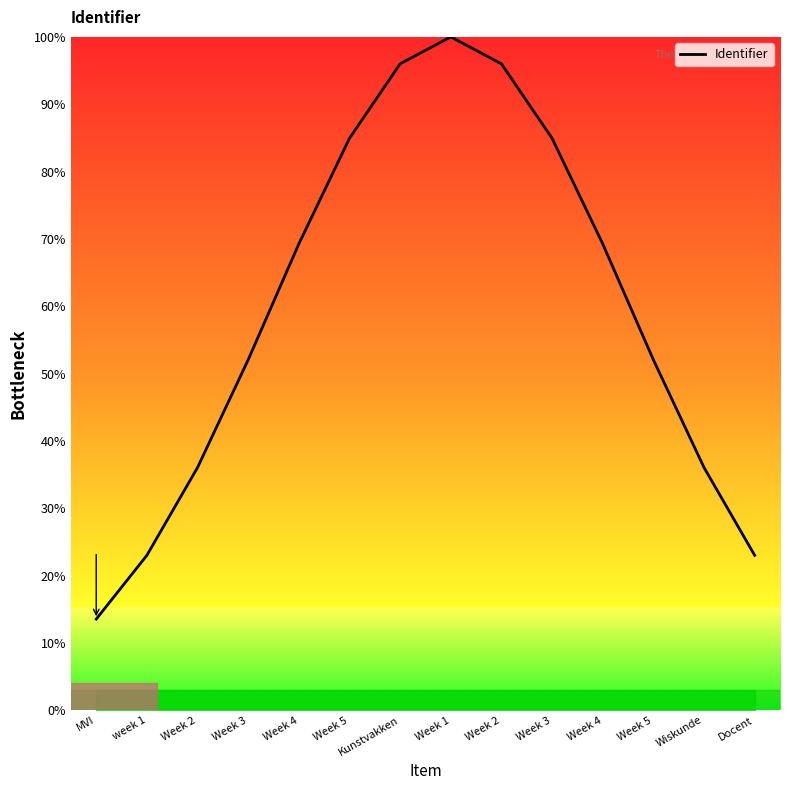

The value at Wiskunde is 64.2. True or false?

False